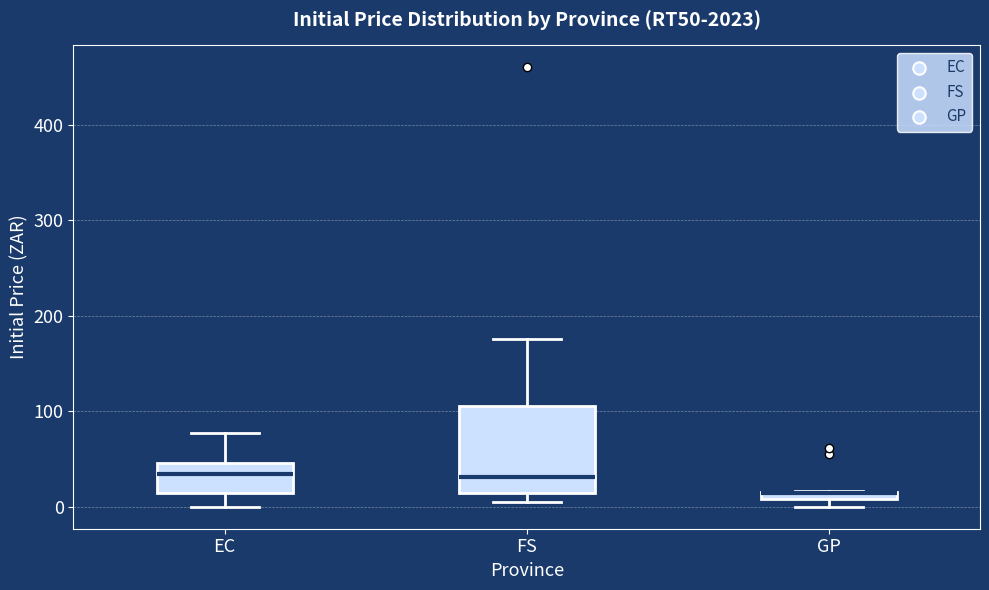

Comparing the boxes themselves (not the whiskers), which one is the tallest?

FS